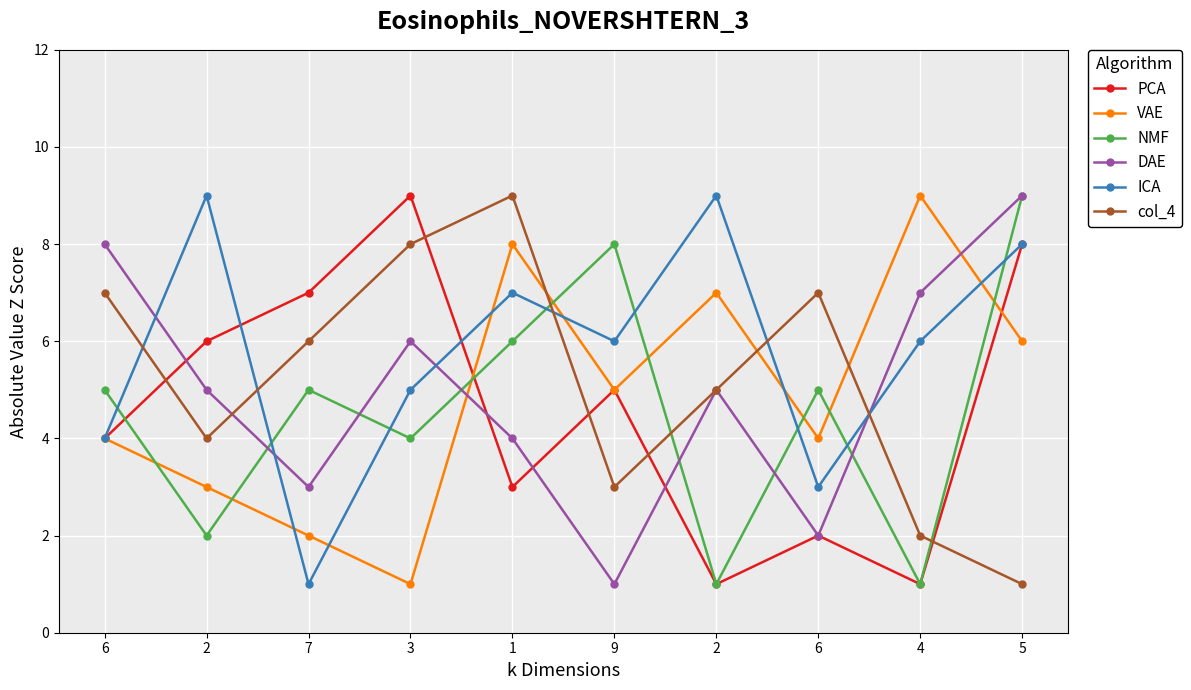

How many interior local valleys does the ICA series have?

3